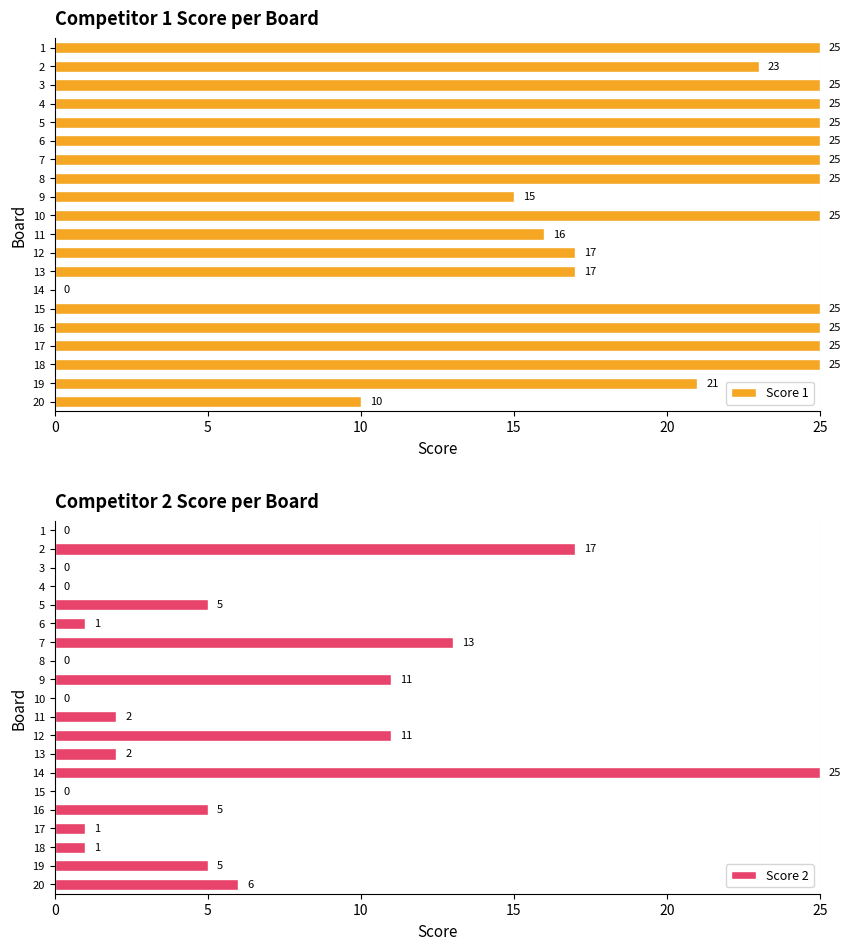

Read the Score 1 value at 9, to the nearest 10.

20